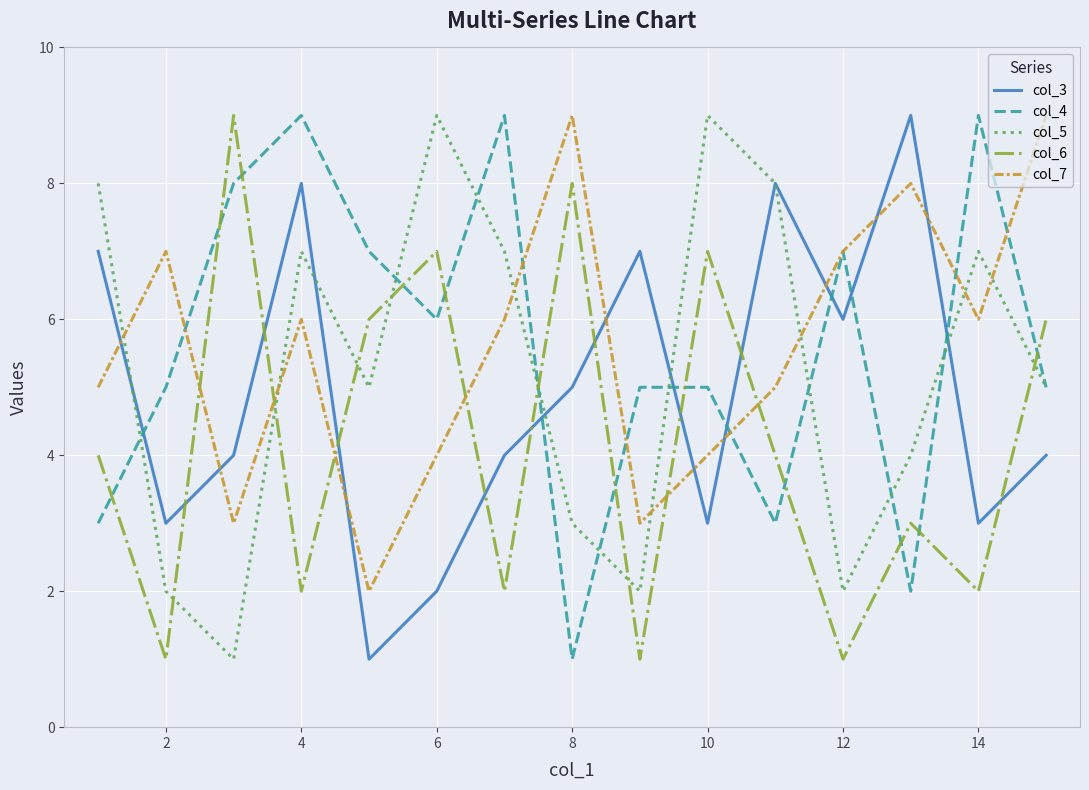

Which series ends up on top after the final intersection of col_6 and col_3?

col_6